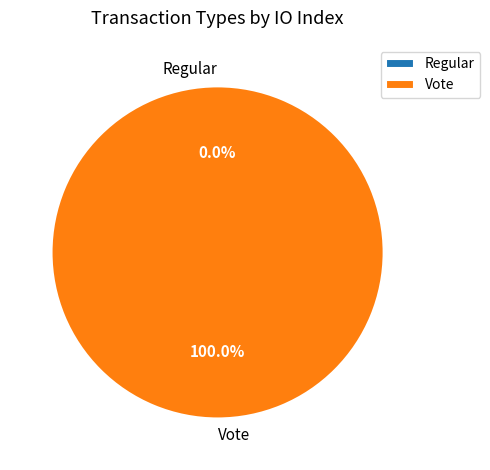

Rank the categories by value from highest to lowest.

Vote, Regular